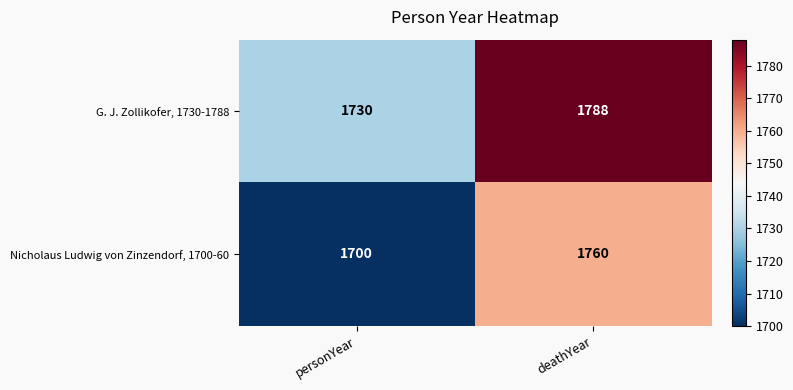

Reading left to right, extract all data points from this chart.

G. J. Zollikofer, 1730-1788: 1730	1788
Nicholaus Ludwig von Zinzendorf, 1700-60: 1700	1760